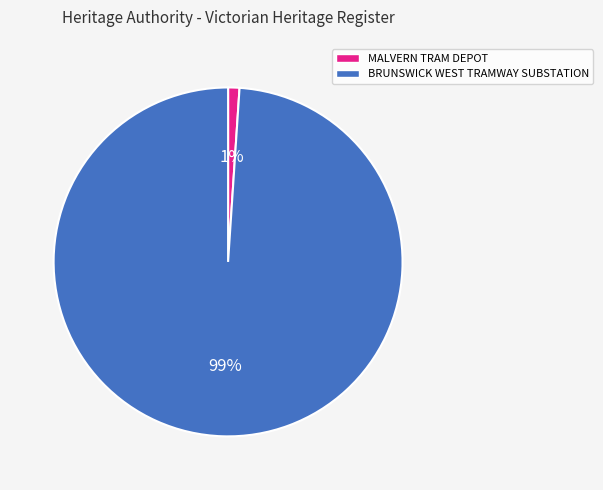

The BRUNSWICK WEST TRAMWAY SUBSTATION slice represents 99% of the pie. True or false?

True